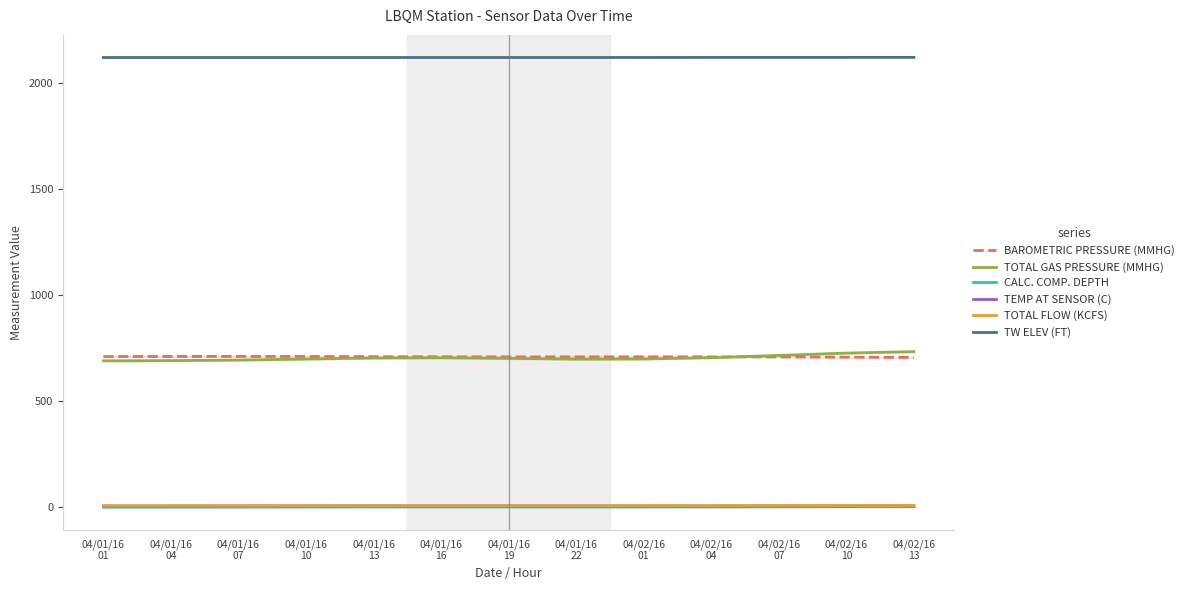

True or false: TW ELEV (FT) and TEMP AT SENSOR (C) cross at least once.

False